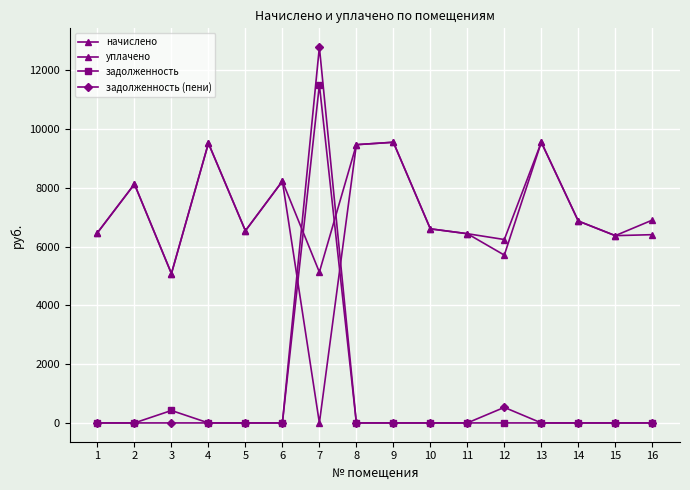

What is the sum of all задолженность values?

11933.4